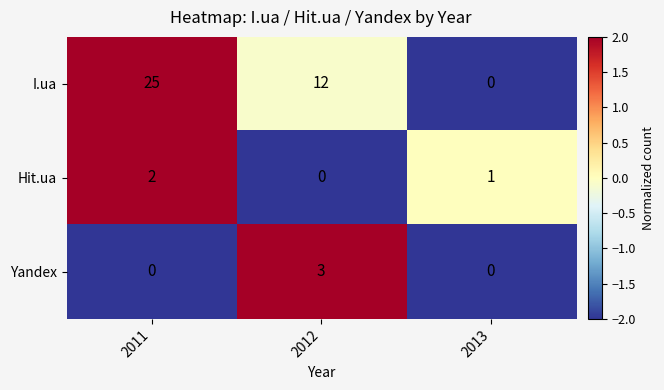

True or false: I.ua has a value of 16 at 2013.

False